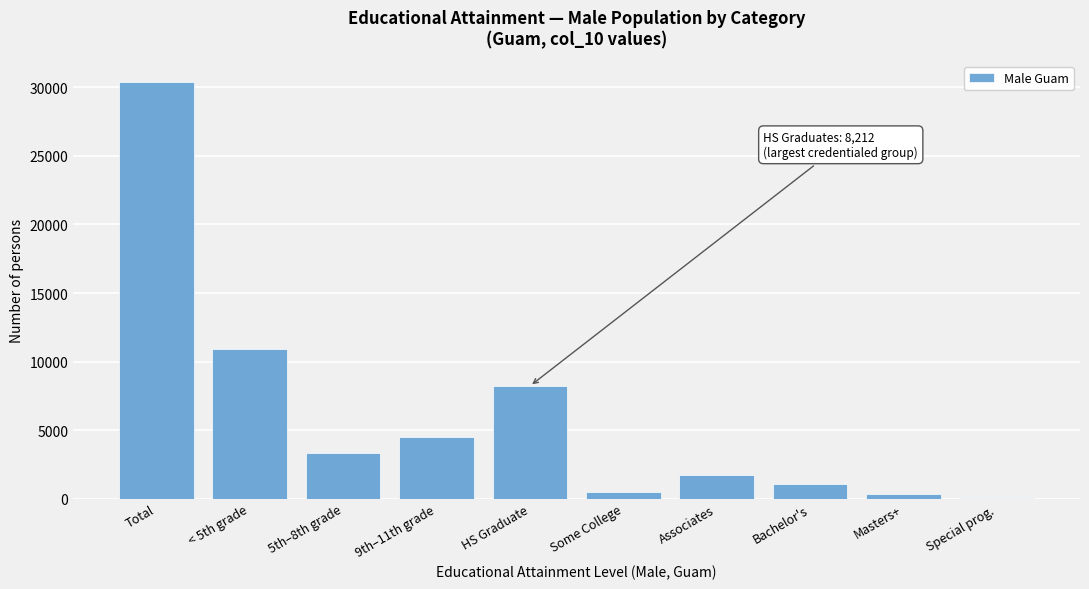

Reading left to right, extract all data points from this chart.

Total=30419	< 5th grade=10878	5th–8th grade=3293	9th–11th grade=4488	HS Graduate=8212	Some College=470	Associates=1686	Bachelor's=1058	Masters+=314	Special prog.=20